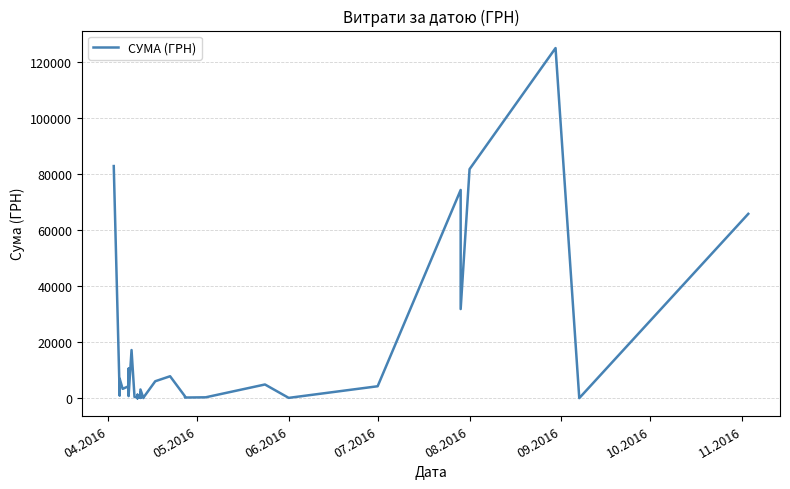

What is the difference between the maximum and second lowest values?

124820.3